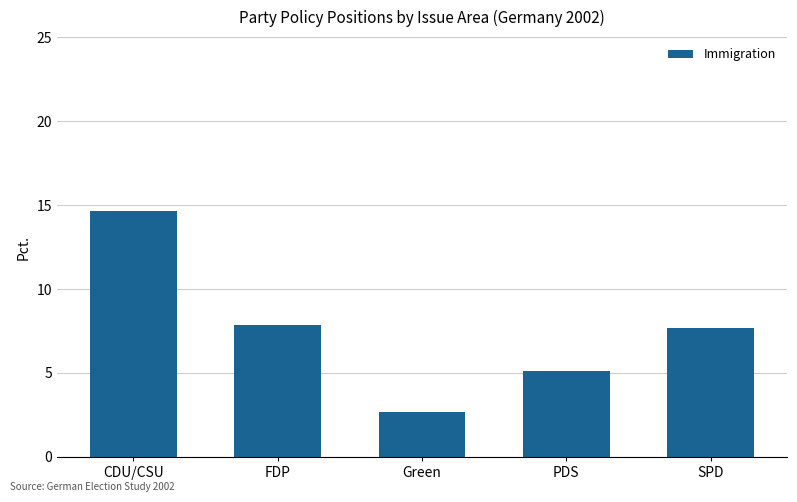

How many data points does each series have?

5